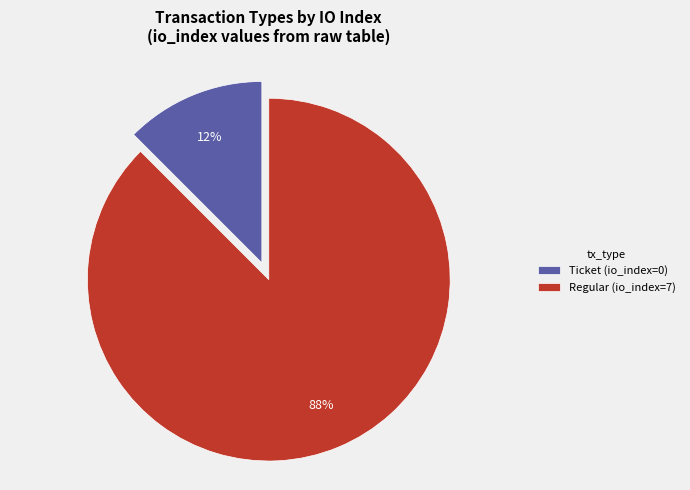

True or false: Ticket (io_index=0) accounts for 12% of the total.

True